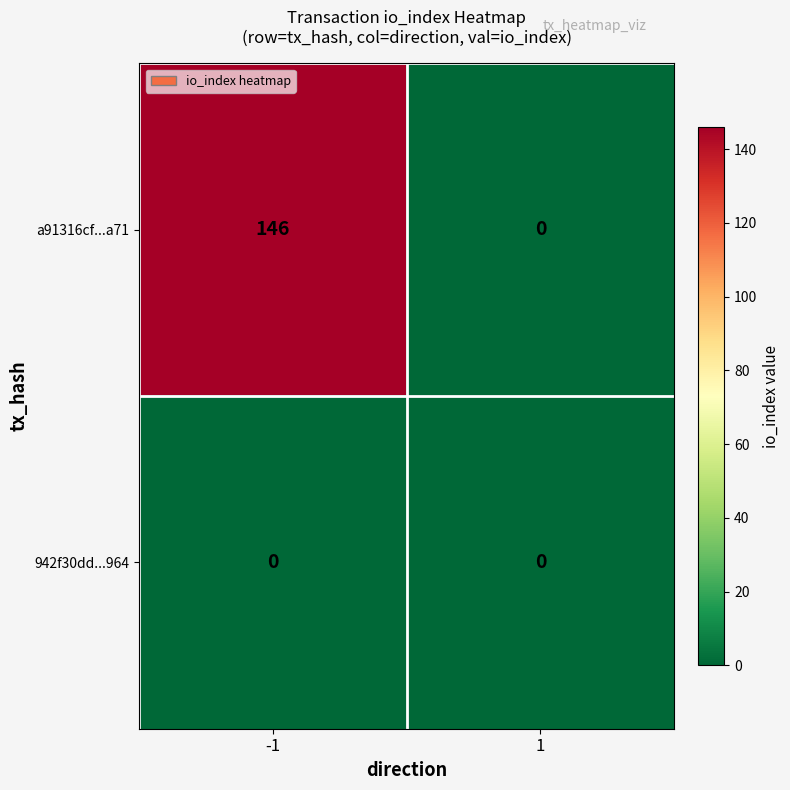

What is the highest value of the a91316cf...a71 series?

146